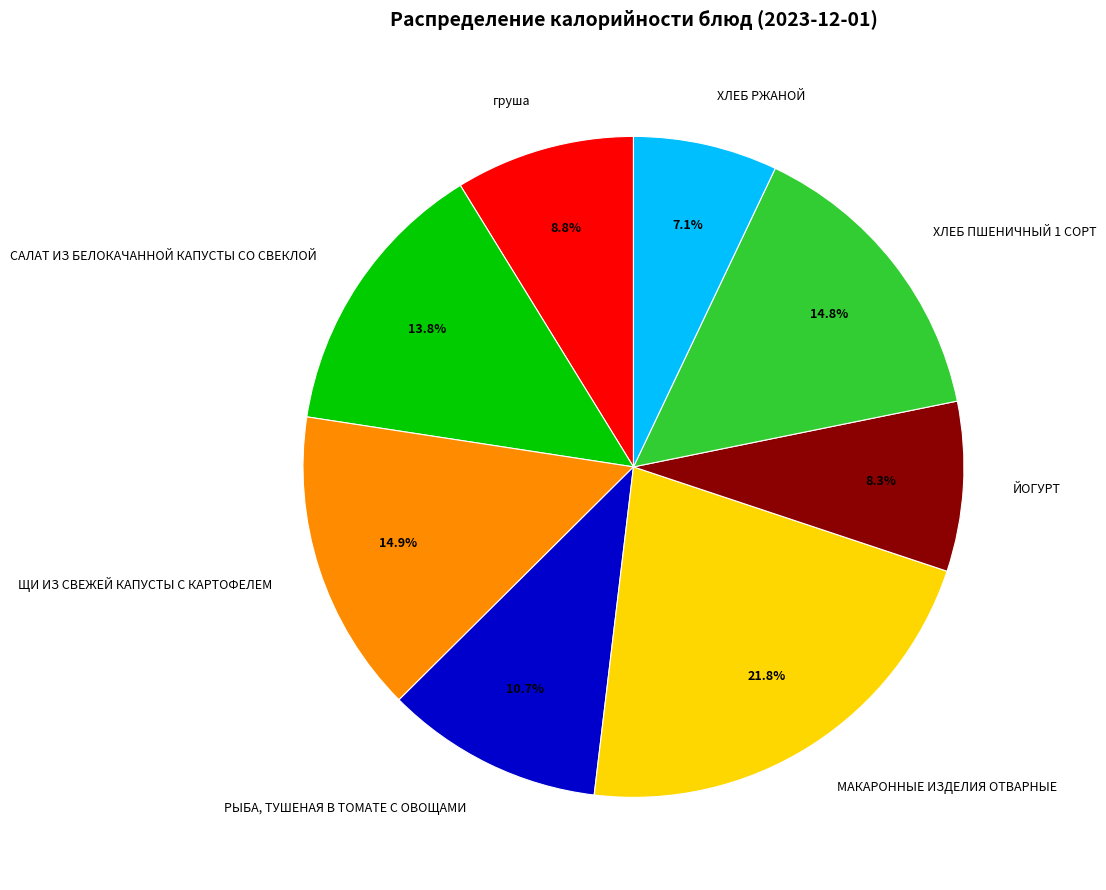

Is there a majority slice in this chart?

No